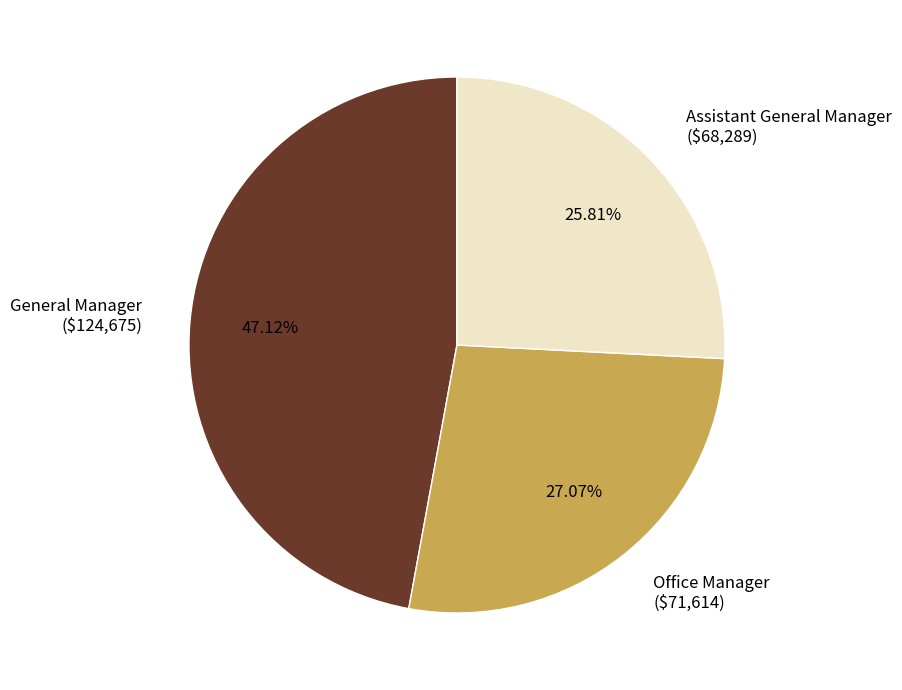

What percentage is the General Manager slice, to the nearest percent?

47%